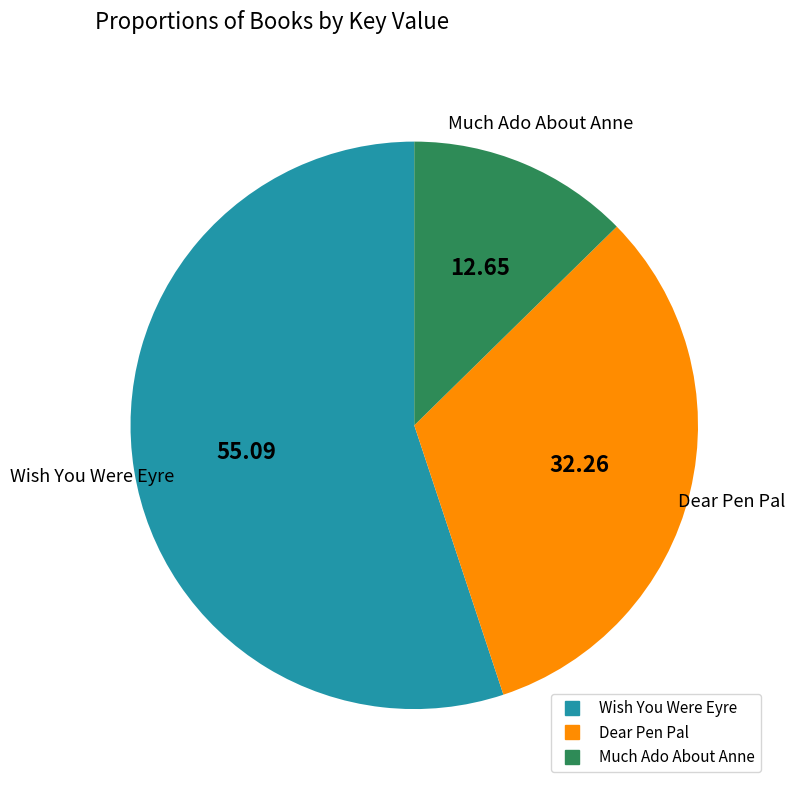

Count the number of slices in the pie.

3